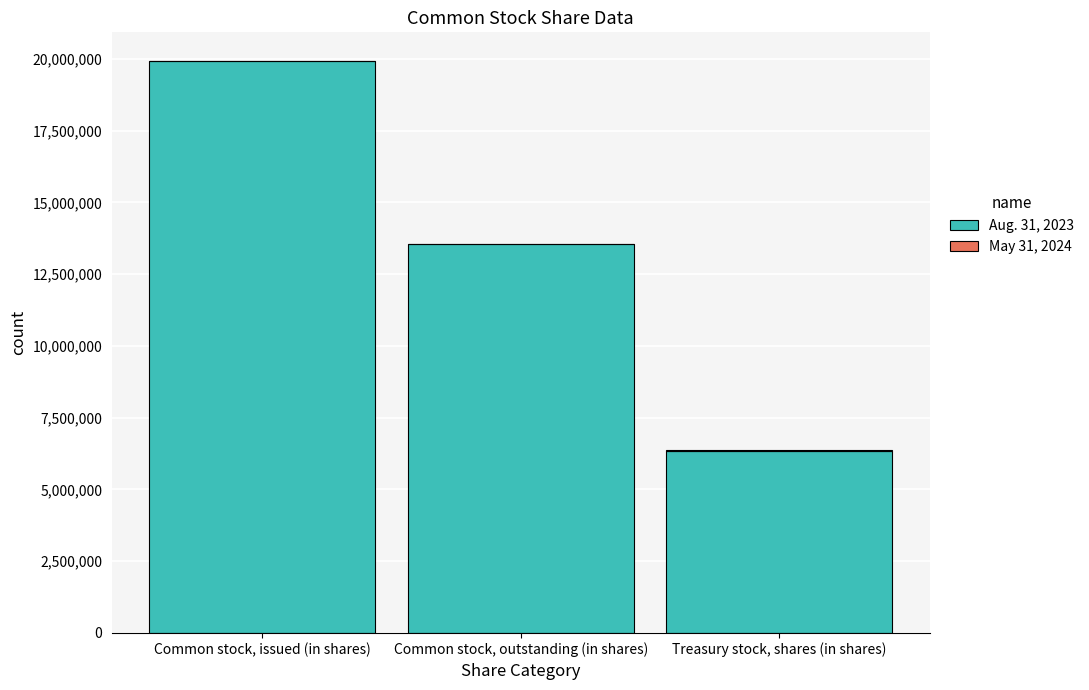

What is the value of the Aug. 31, 2023 bar at the 3rd from the left?

6342381